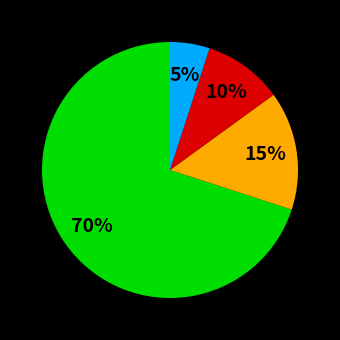

To the nearest percent, what is the average slice percentage?

25%